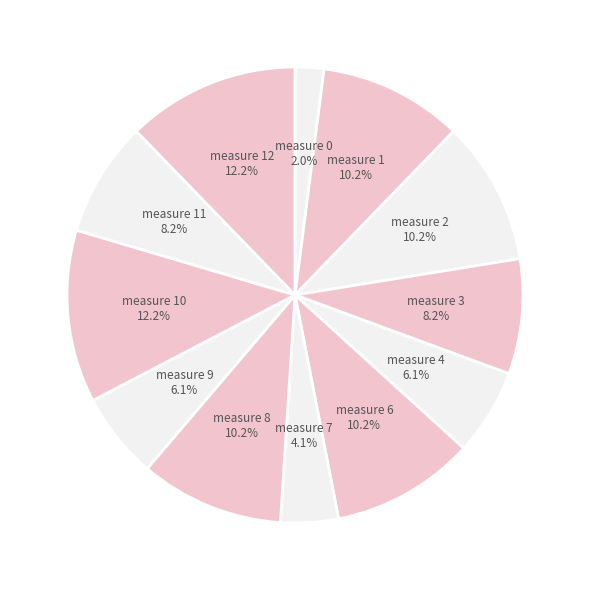

Does any single category account for the majority?

No